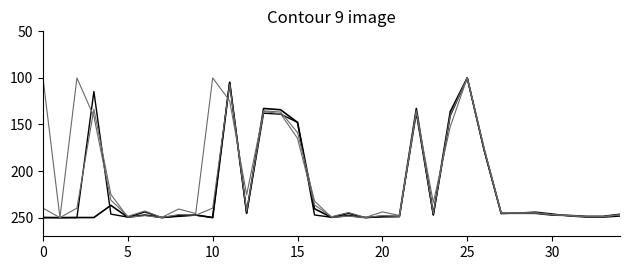

Which category has the highest value across all series?

5